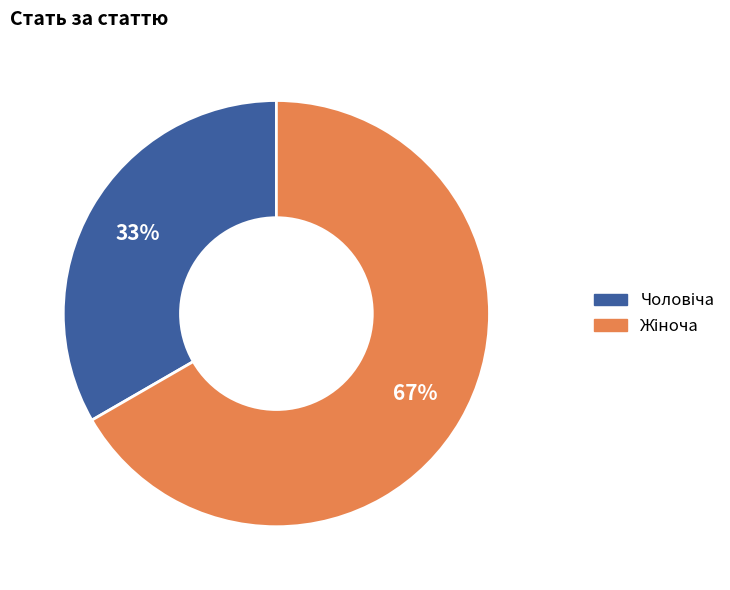

To the nearest percent, what is the average slice percentage?

50%